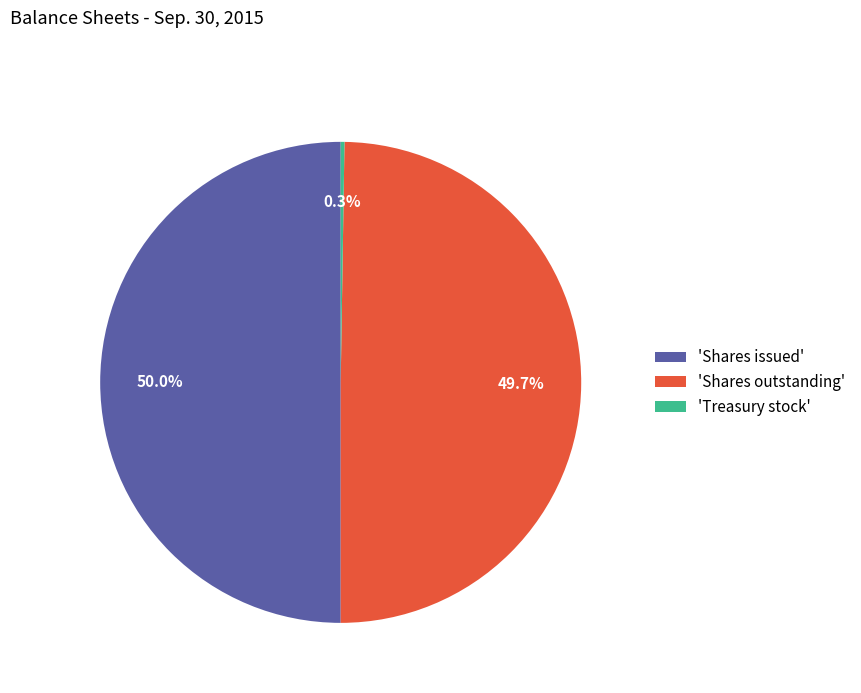

What portion of the pie excludes 'Shares issued'?

50.0%